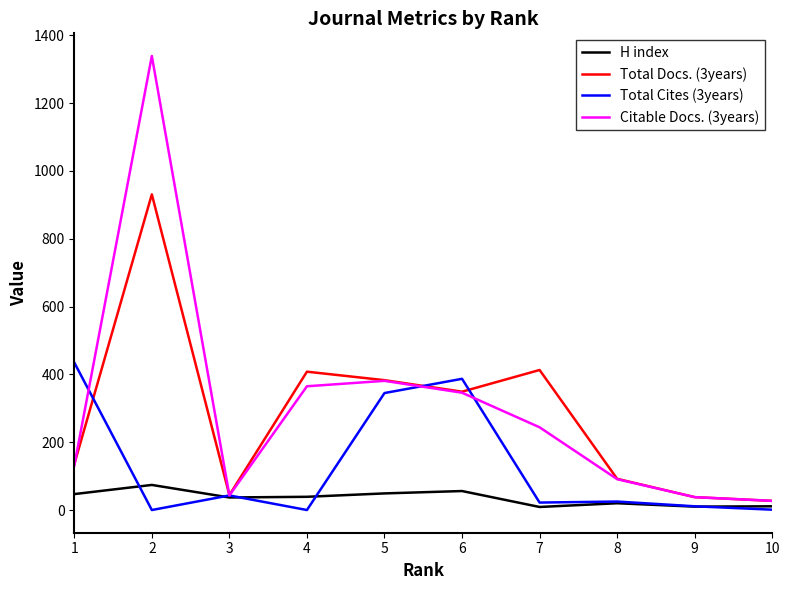

List the series in order of their peak value, lowest first.

H index, Total Cites (3years), Total Docs. (3years), Citable Docs. (3years)